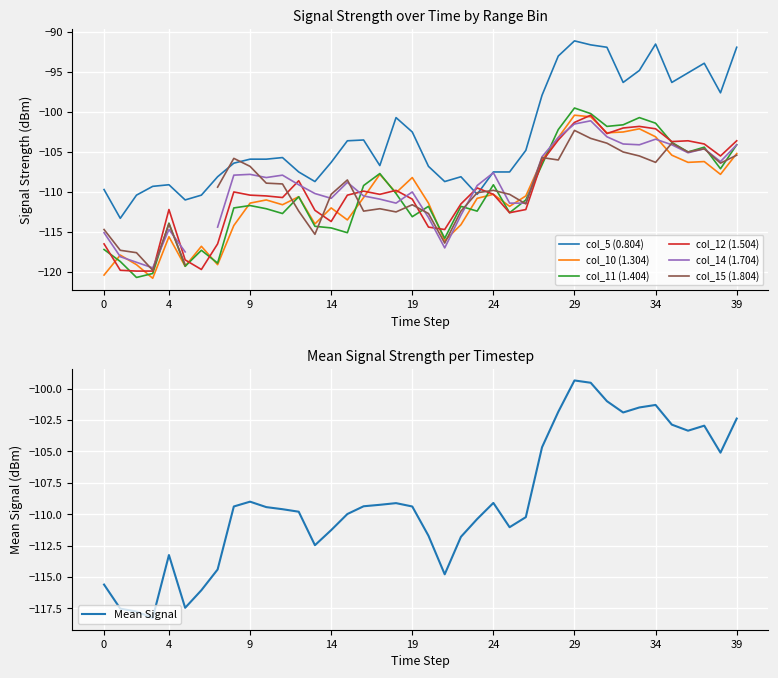

What is the highest value of the col_11 (1.404) series?

-99.5